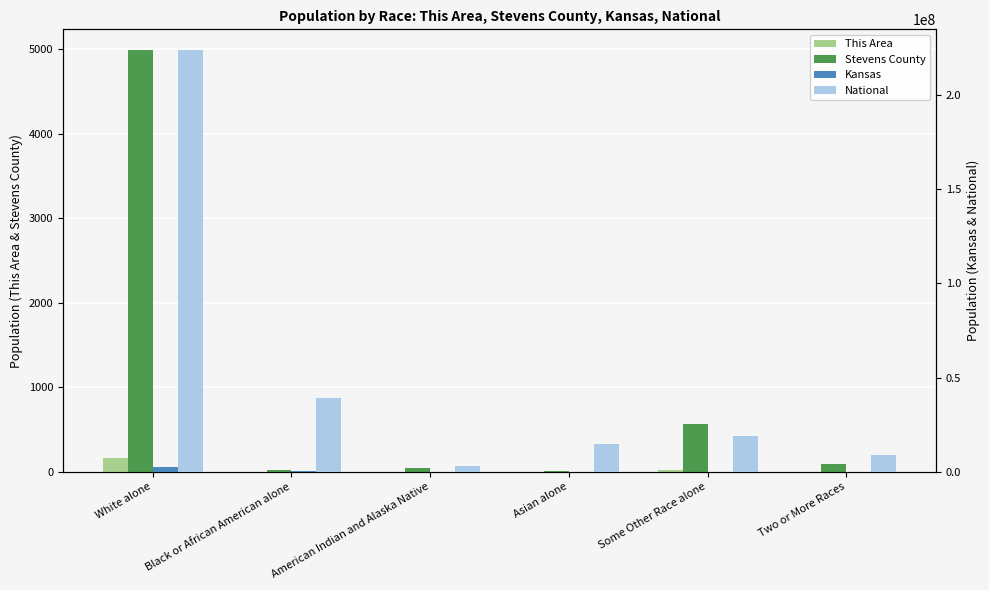

What is the label of the 2nd bar from the right?

Some Other Race alone